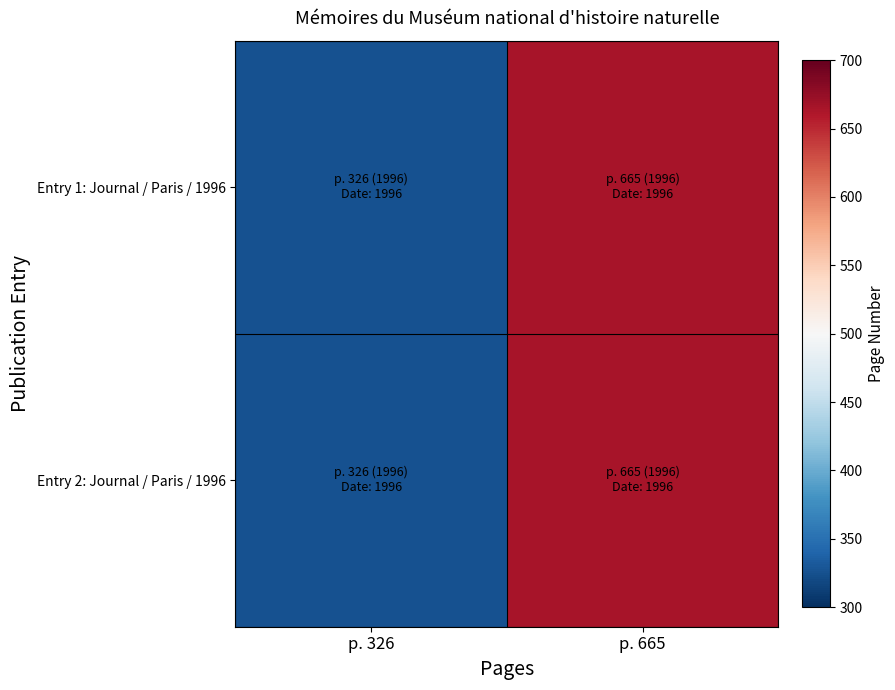

Reading left to right, what are all the values shown in this chart?

Entry 1: Journal / Paris / 1996: p. 326=326	p. 665=665
Entry 2: Journal / Paris / 1996: p. 326=326	p. 665=665